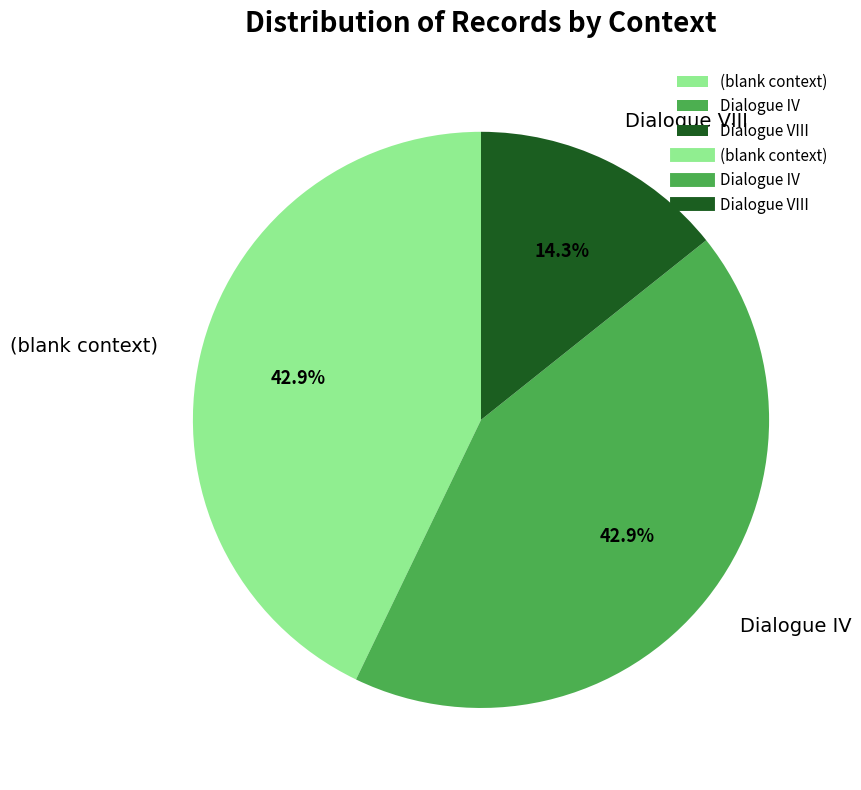

How much of the chart is everything except Dialogue VIII?

85.7%